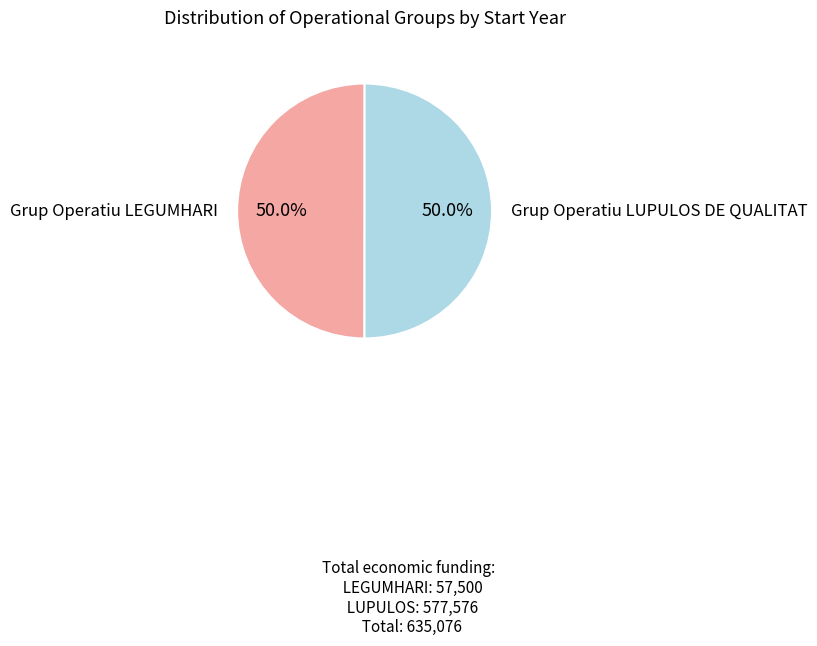

How many segments does this pie chart have?

2